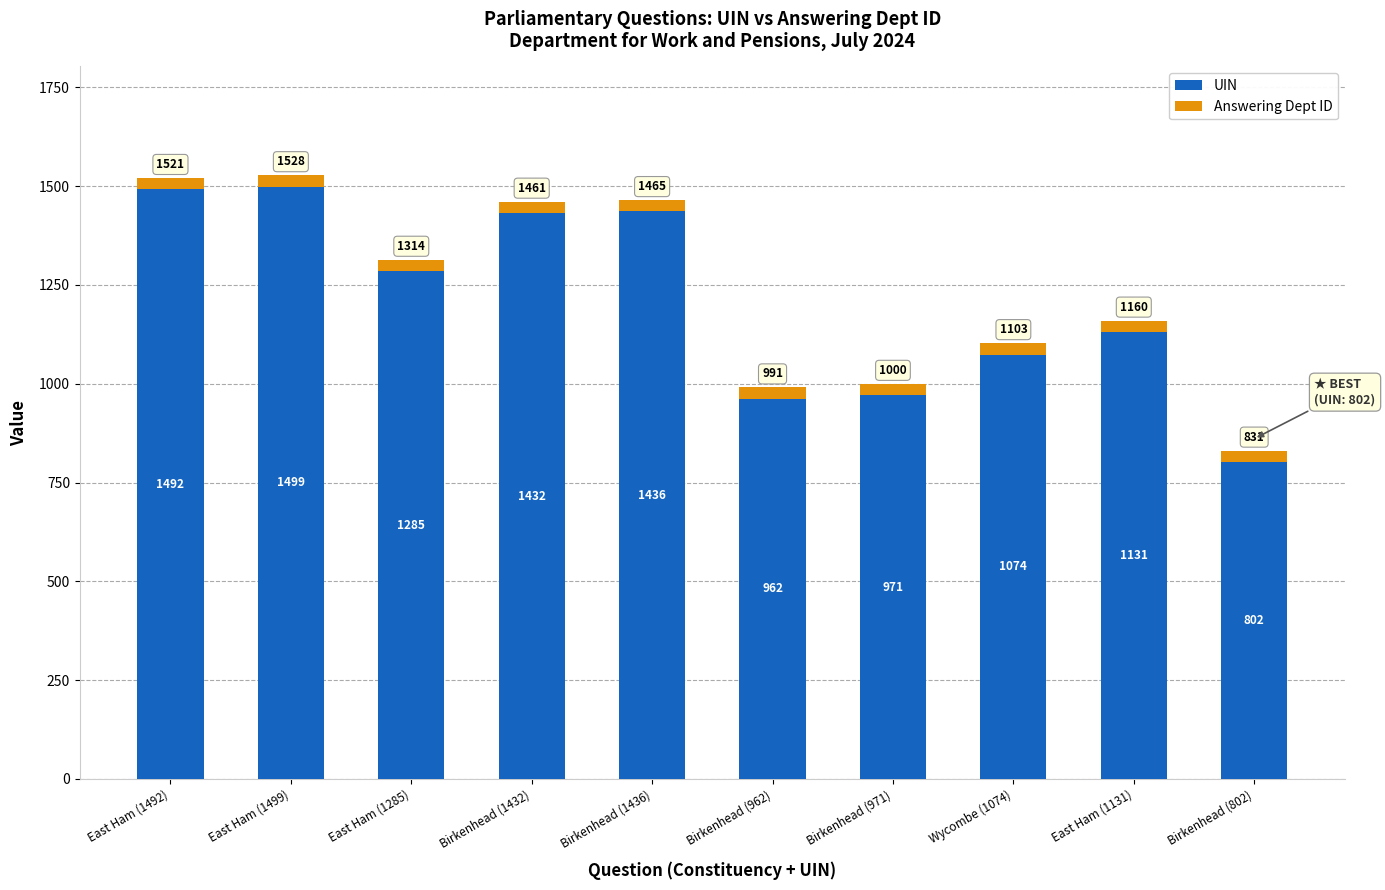

What is the total value across all series at Birkenhead (1432)?

1461